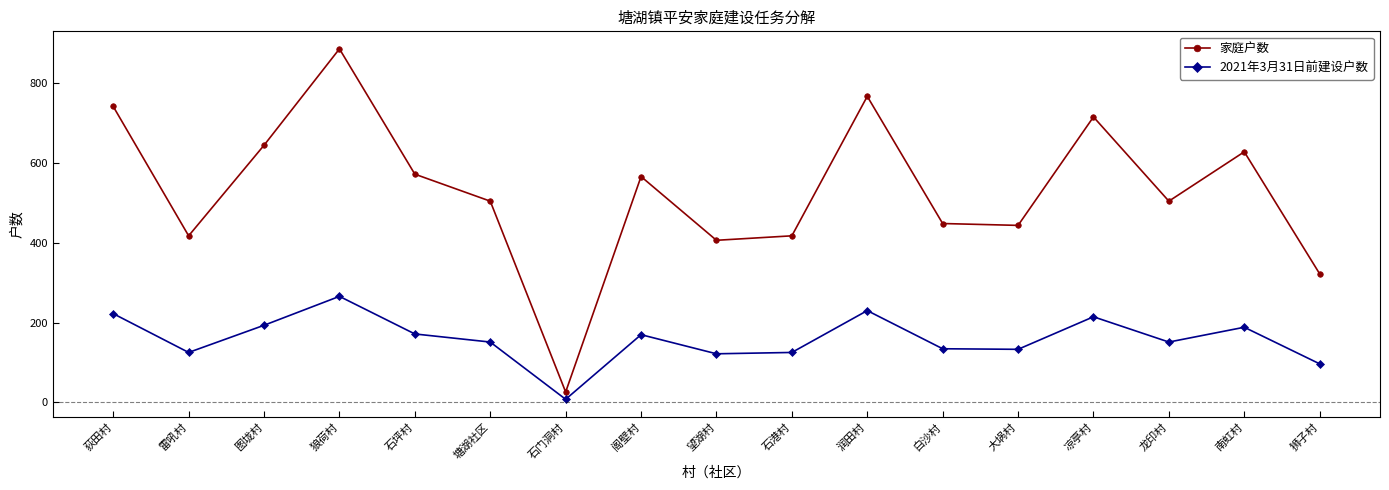

Rank the series by their maximum value, from highest to lowest.

家庭户数, 2021年3月31日前建设户数